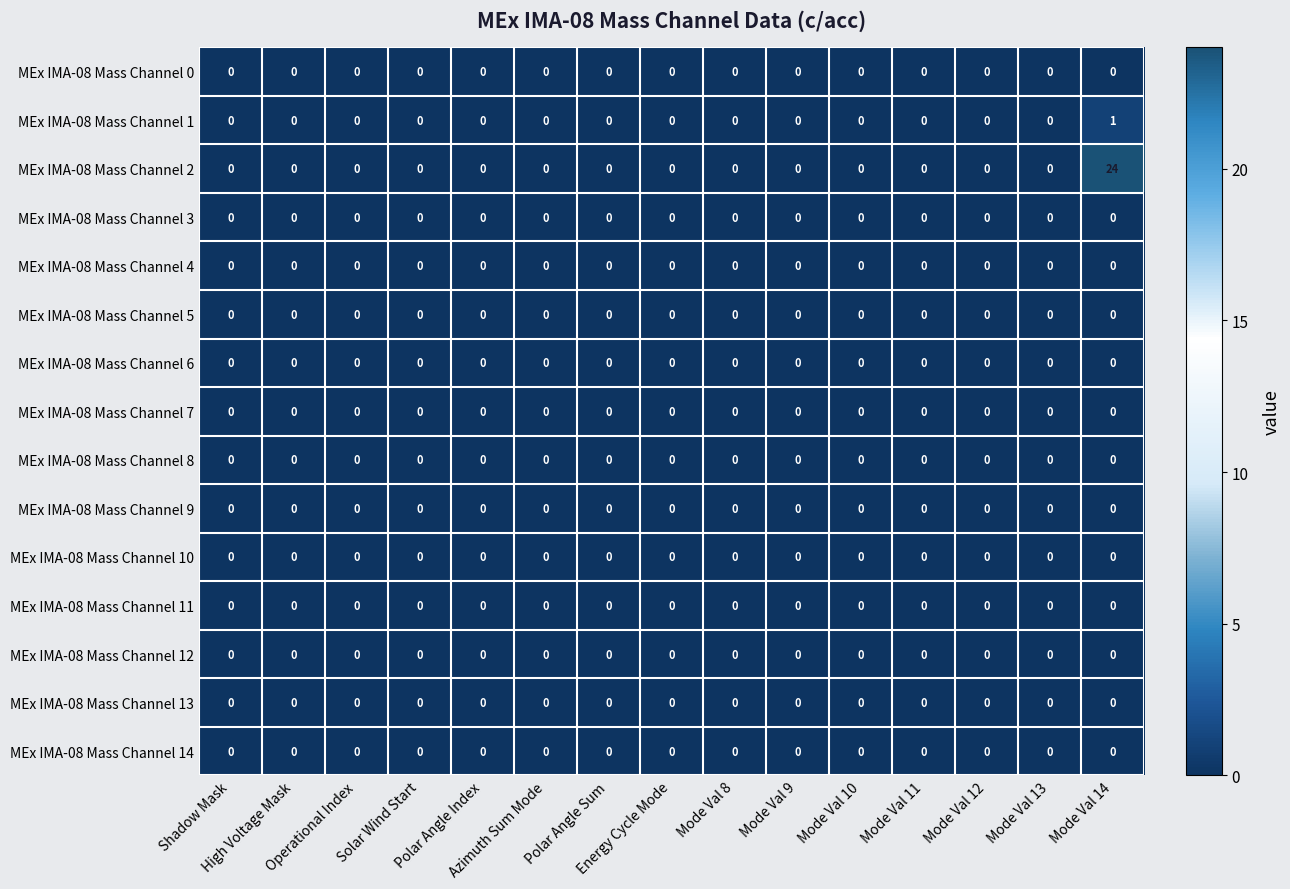

At which category is the sum across all series the highest?

Mode Val 14